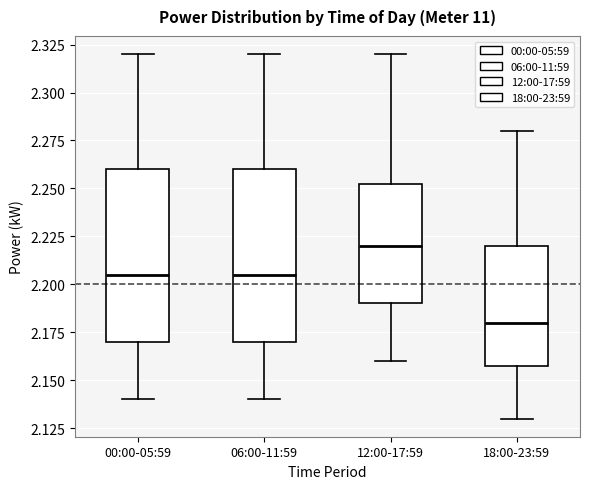

Reading left to right, read every box against the y-axis: the position of its median line, the range the box covers, and the ends of its whiskers. The values are not printed on the chart, so give them approximately, as read against the axis.

00:00-05:59: median 2.205, box 2.170 to 2.260, whiskers 2.140 to 2.320
06:00-11:59: median 2.205, box 2.170 to 2.260, whiskers 2.140 to 2.320
12:00-17:59: median 2.220, box 2.190 to 2.255, whiskers 2.160 to 2.320
18:00-23:59: median 2.180, box 2.160 to 2.220, whiskers 2.130 to 2.280